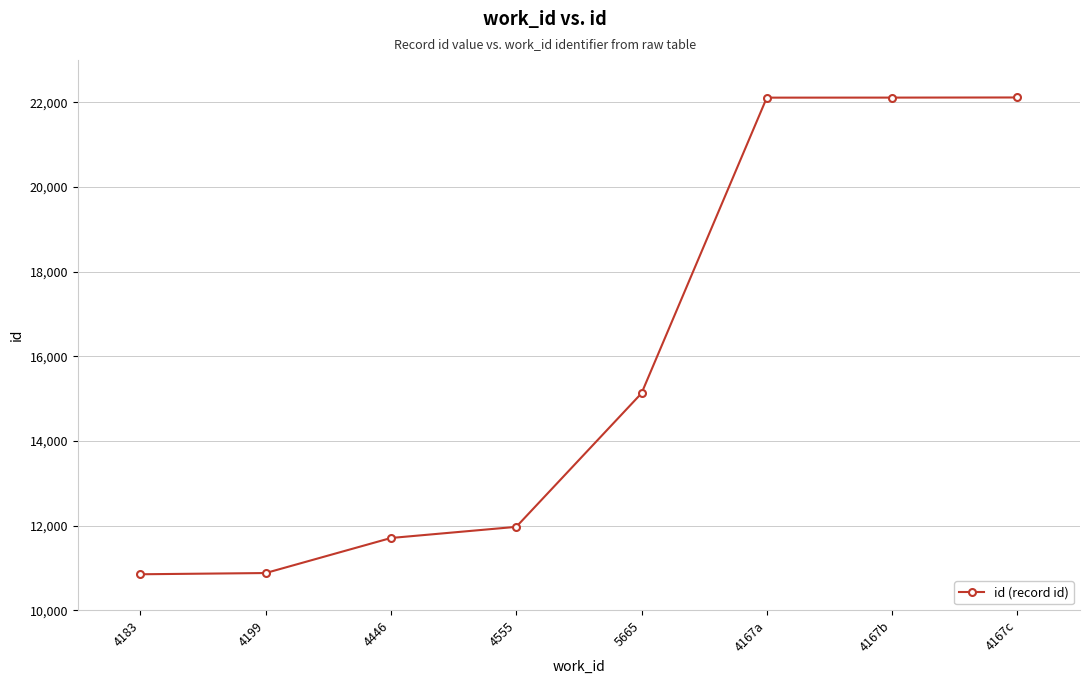

What is the label of the 5th point from the right?

4555